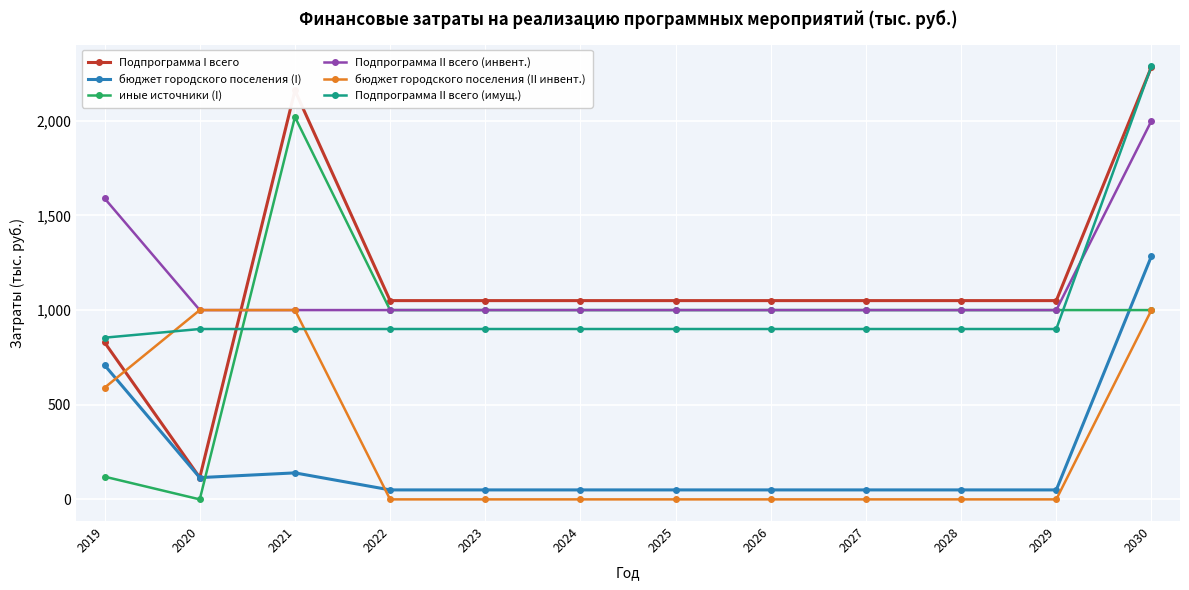

How many values in the иные источники (I) series are below 1000?

2